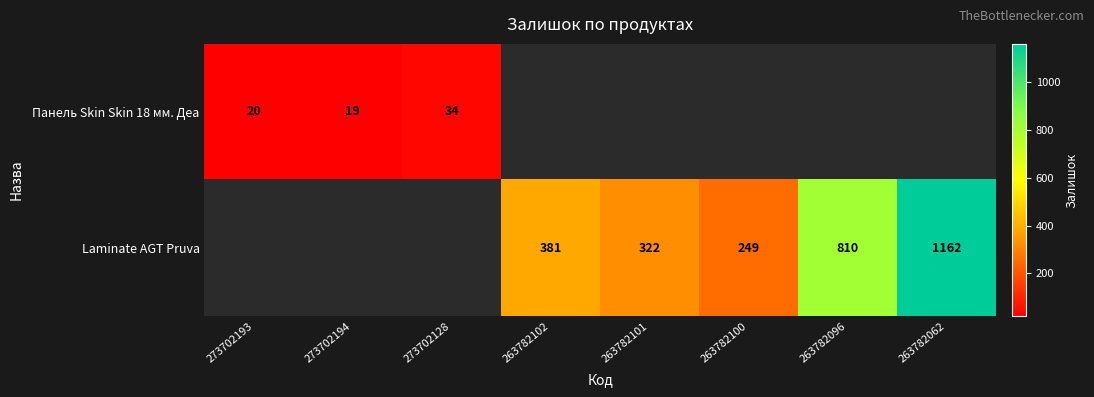

Is it true that Laminate AGT Pruva equals 1162 at 263782062?

True